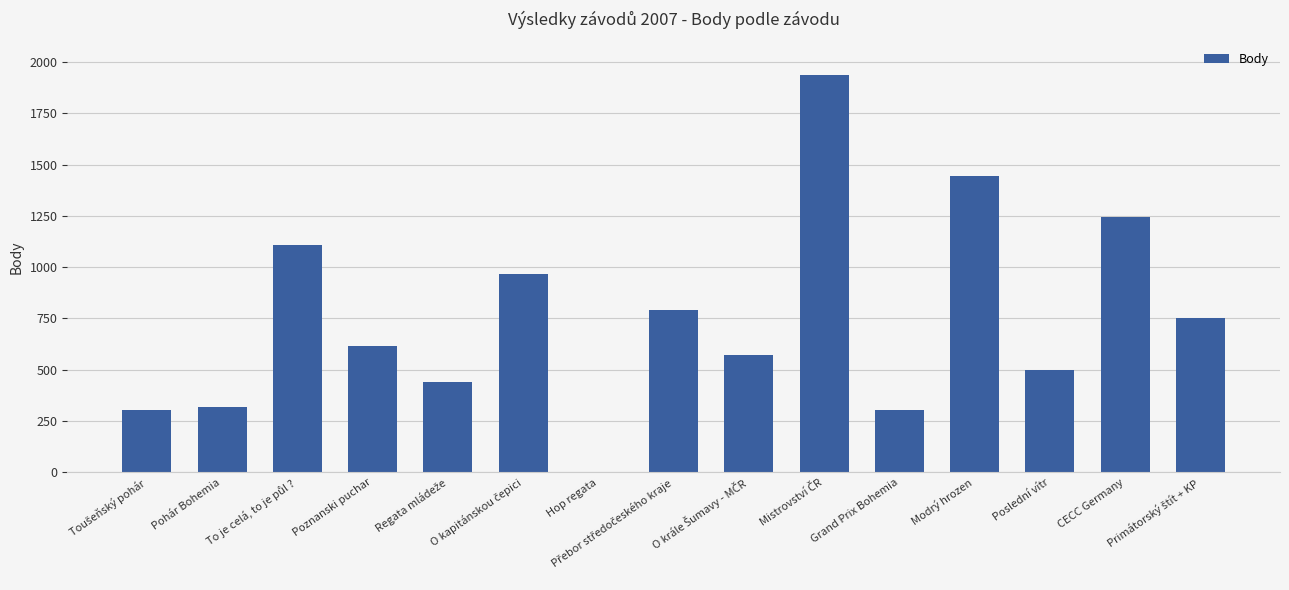

Are the bars horizontal?

No